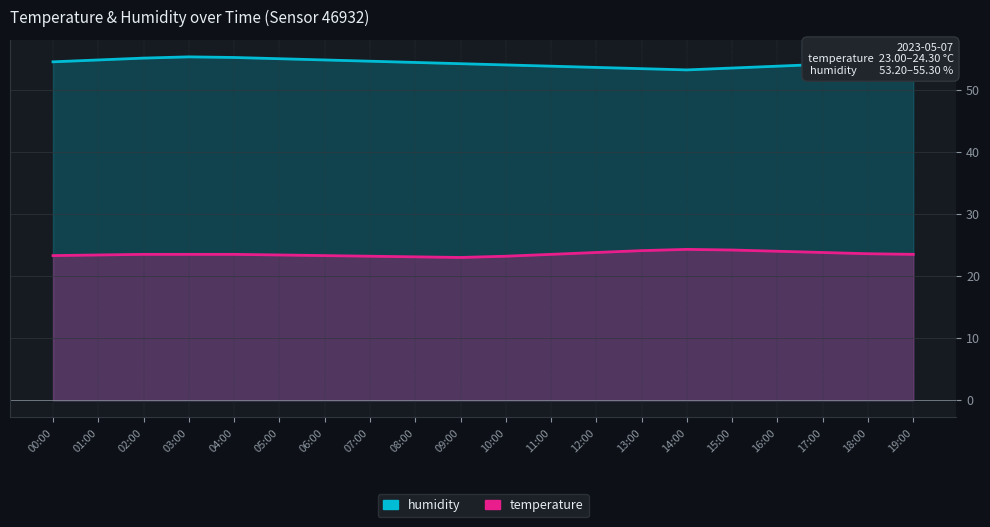

Is it true that temperature equals 11.7 at 07:00?

False